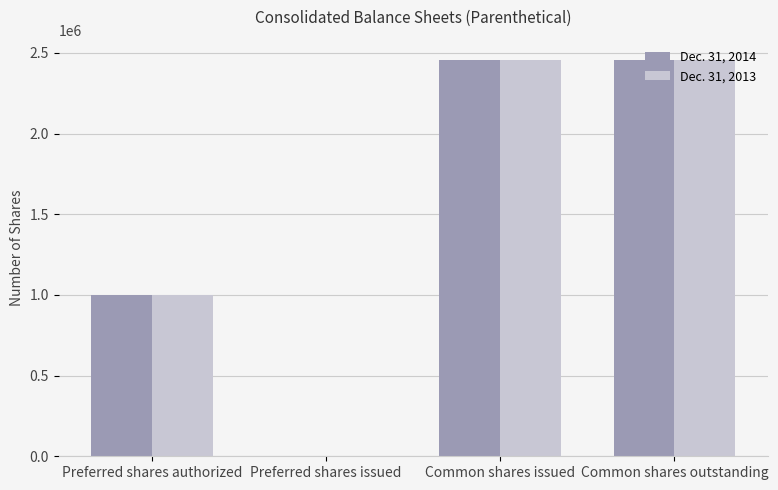

Reading left to right, transcribe all the data shown in this chart.

Dec. 31, 2014: 1000000	0	2459138	2459138
Dec. 31, 2013: 1000000	0	2454465	2454465